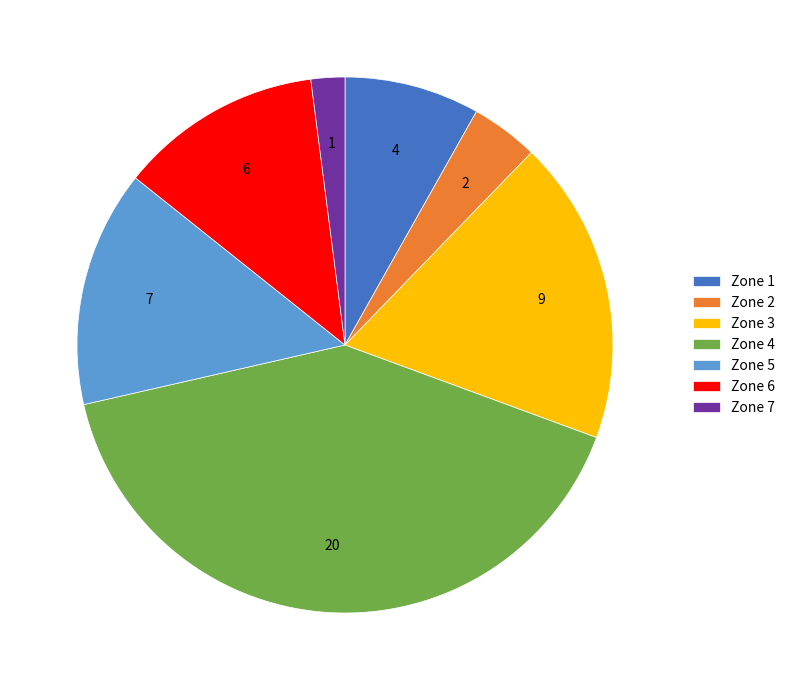

Which slice is the largest?

Zone 4